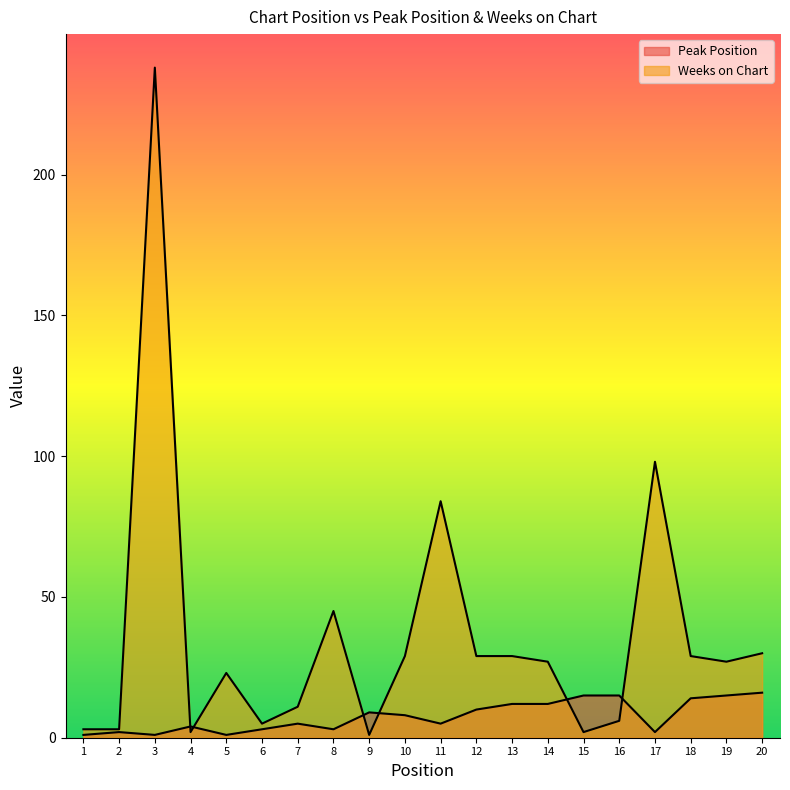

Where is the first local maximum for Weeks on Chart?

3